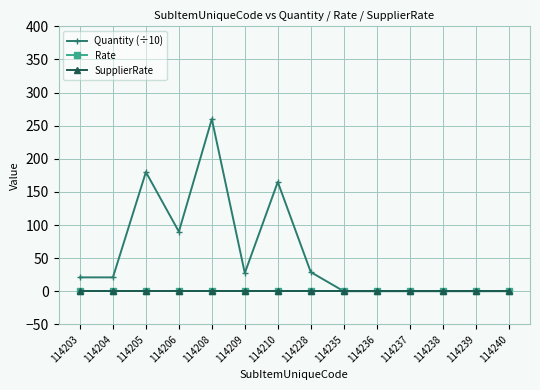

Reading right to left, what are all the values shown in this chart?

Quantity (÷10): 114240=0.1	114239=0.1	114238=0.1	114237=0.1	114236=0.1	114235=0.1	114228=29.0	114210=165.0	114209=27.5	114208=260.0	114206=90.0	114205=180.0	114204=21.0	114203=21.0
Rate: 114240=0.0	114239=0.0	114238=0.0	114237=0.0	114236=0.0	114235=0.0	114228=0.0	114210=0.0	114209=0.0	114208=0.0	114206=0.0	114205=0.0	114204=0.0	114203=0.0
SupplierRate: 114240=0.0	114239=0.0	114238=0.0	114237=0.0	114236=0.0	114235=0.0	114228=0.0	114210=0.0	114209=0.0	114208=0.0	114206=0.0	114205=0.0	114204=0.0	114203=0.0